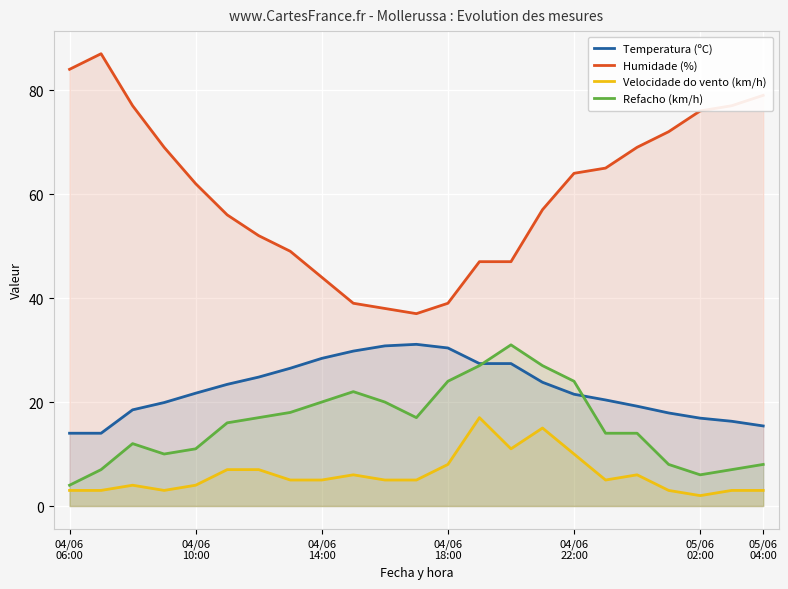

Which series has the widest spread of values?

Humidade (%)